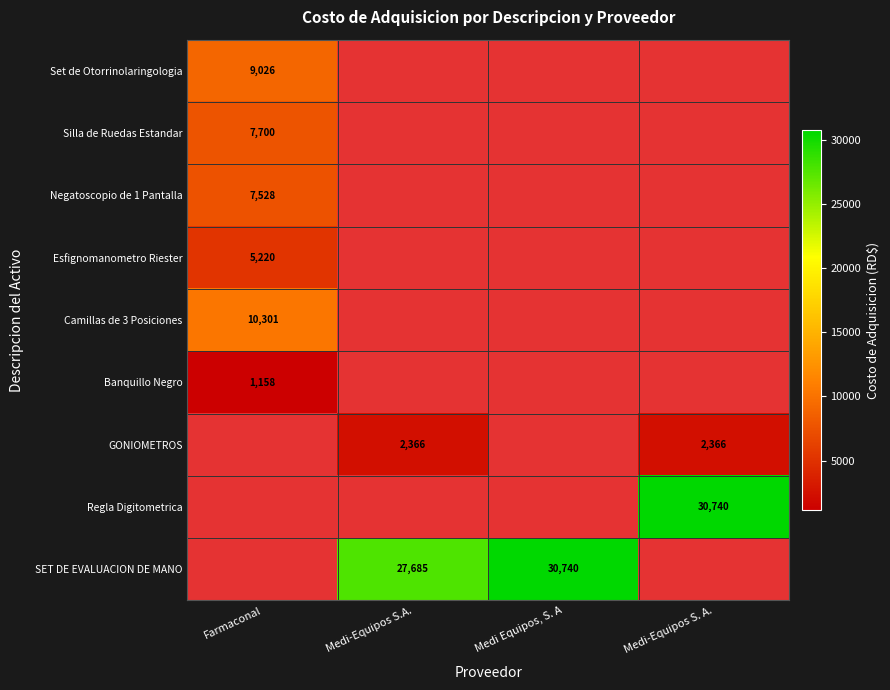

What is the greatest value displayed?

30740.0